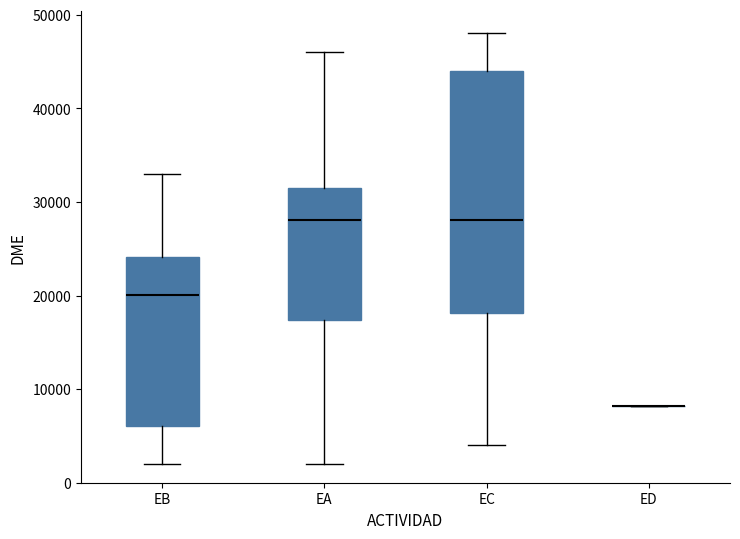

Reading left to right, transcribe this box plot: for each box, give where its median line is, the range the box spans, and where its two whiskers end, as read against the y-axis. The values are not printed on the chart, so give them approximately, as read against the axis.

EB: median 20000, box 6000 to 24000, whiskers 2000 to 33000
EA: median 28000, box 17000 to 32000, whiskers 2000 to 46000
EC: median 28000, box 18000 to 44000, whiskers 4000 to 48000
ED: box collapsed to a line at 8000, whiskers 8000 to 8000